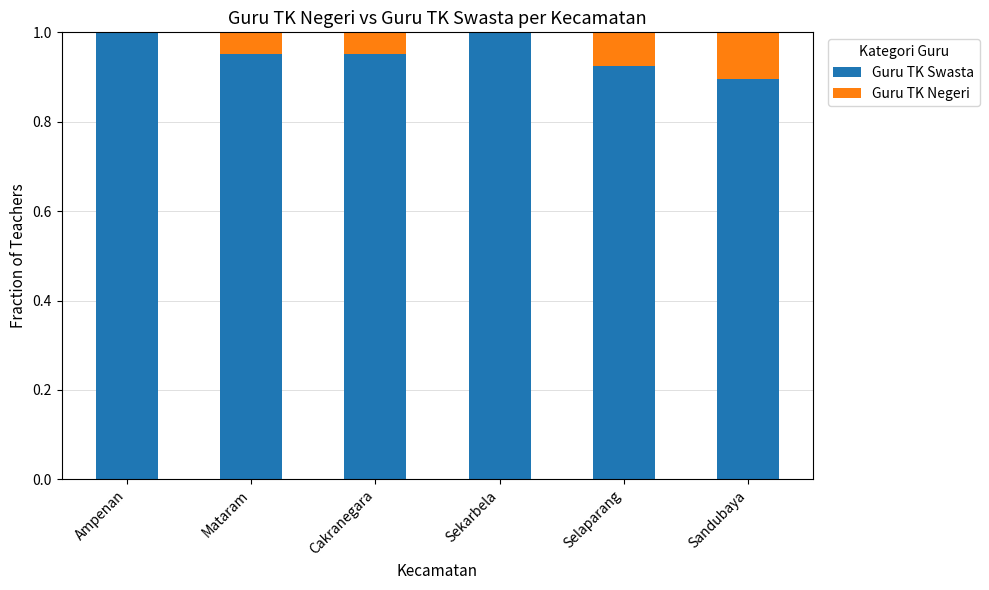

Is it true that Guru TK Swasta equals 1.0 at Mataram?

True